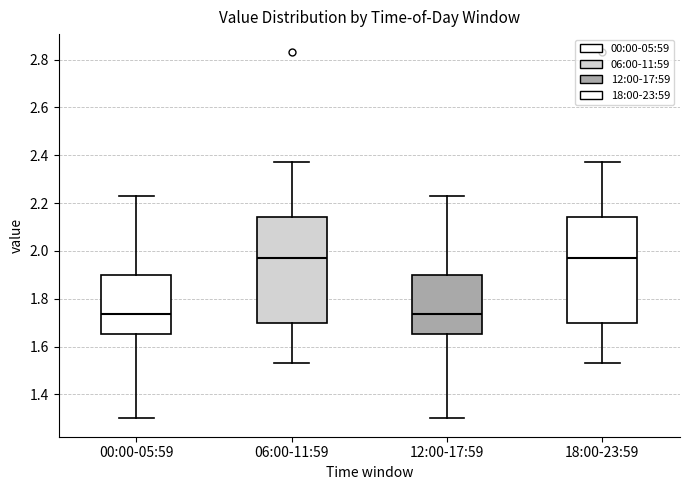

Reading left to right, read every box against the y-axis: the position of its median line, the range the box covers, and the ends of its whiskers. The values are not printed on the chart, so give them approximately, as read against the axis.

00:00-05:59: median 1.74, box 1.66 to 1.90, whiskers 1.30 to 2.24
06:00-11:59: median 1.98, box 1.70 to 2.14, whiskers 1.54 to 2.38
12:00-17:59: median 1.74, box 1.66 to 1.90, whiskers 1.30 to 2.24
18:00-23:59: median 1.98, box 1.70 to 2.14, whiskers 1.54 to 2.38